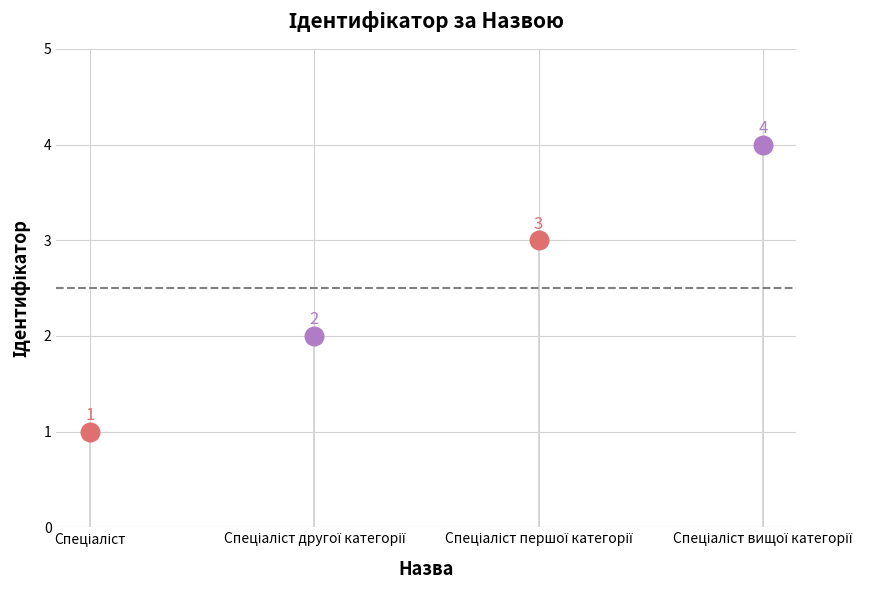

What is the change in value from Спеціаліст to Спеціаліст вищої категорії?

+3